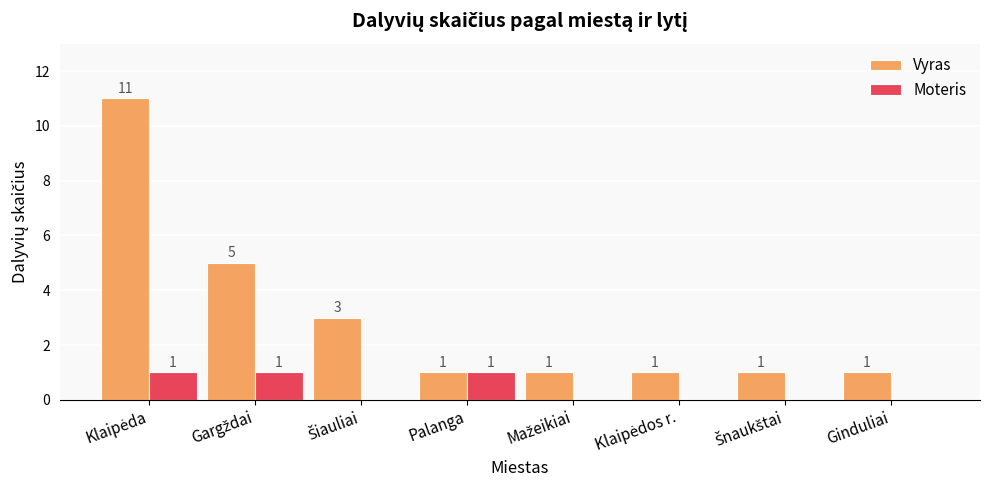

What is the highest value of the Vyras series?

11